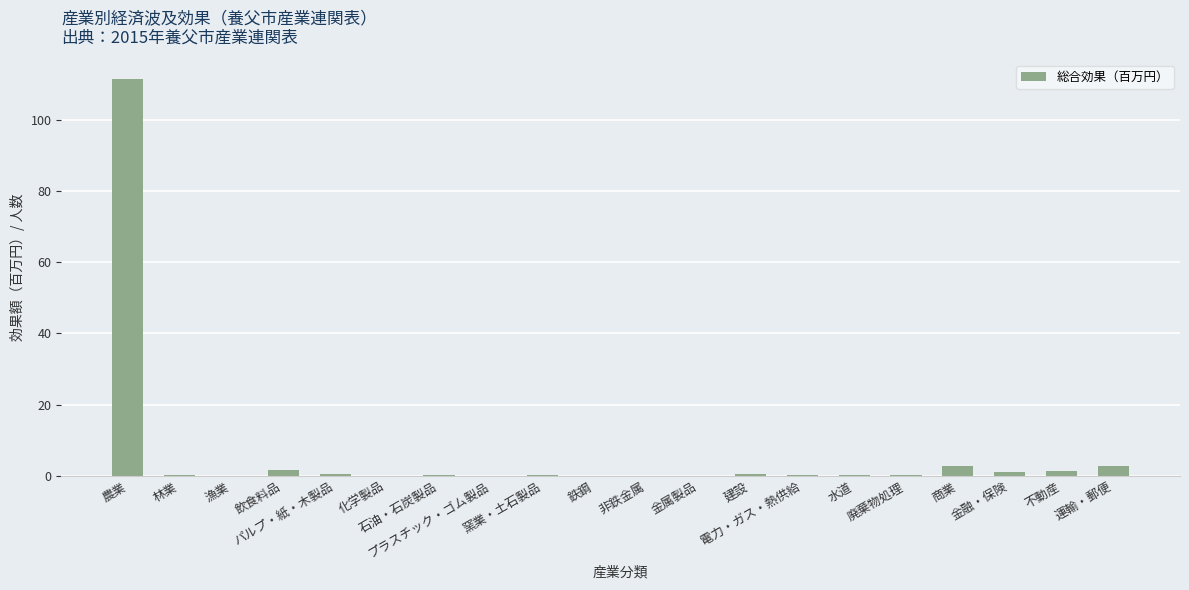

What is the sum of all values?

122.1